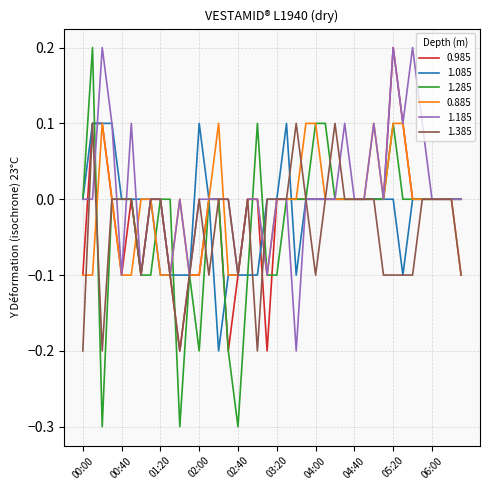

Which series has the largest total across all categories?

1.185